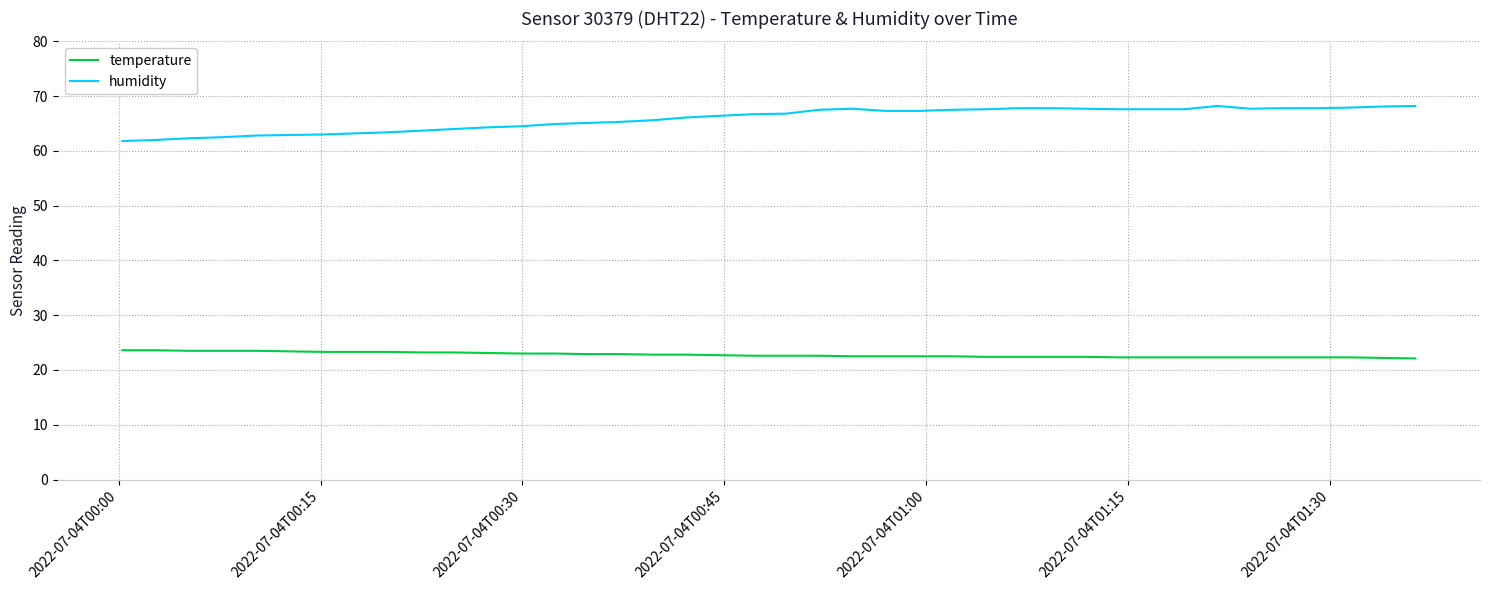

True or false: temperature and humidity intersect in this chart.

False